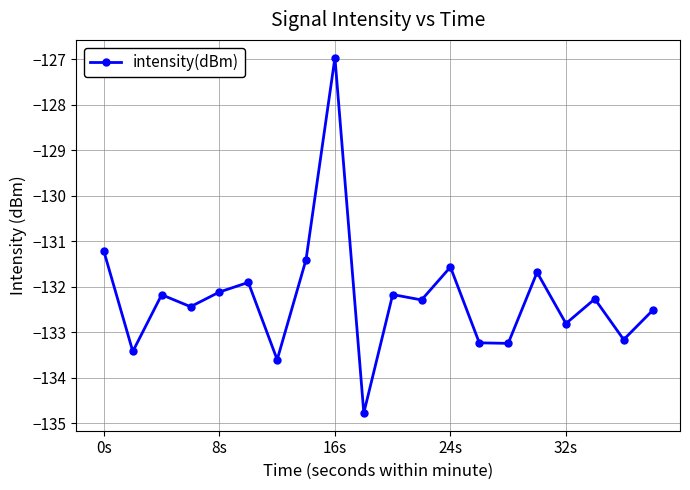

How many interior local peaks (higher than both neighbors) does the data have?

7